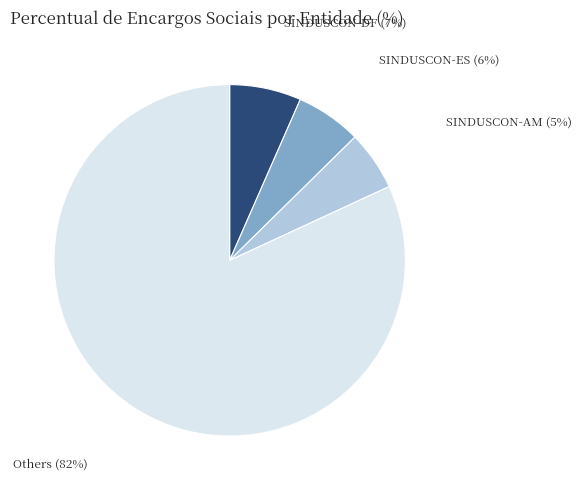

Which slice is the smallest?

SINDUSCON-AM